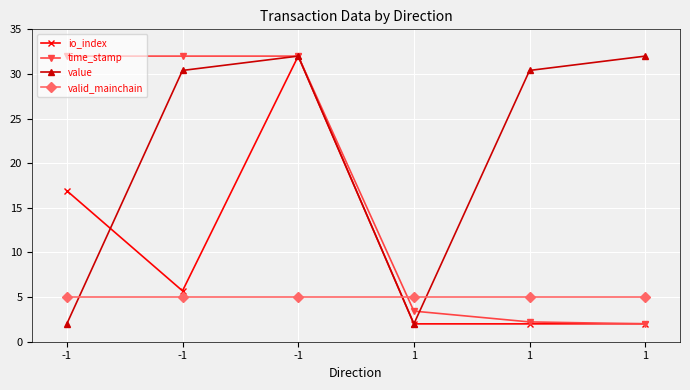

What are all the series names shown in the legend?

io_index, time_stamp, value, valid_mainchain